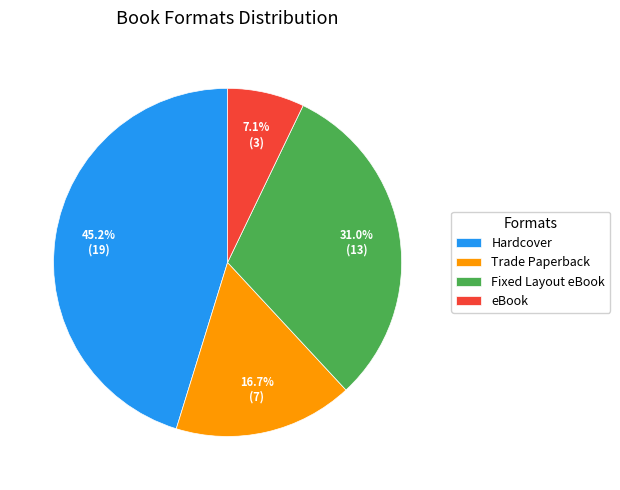

Which slice is the smallest?

eBook